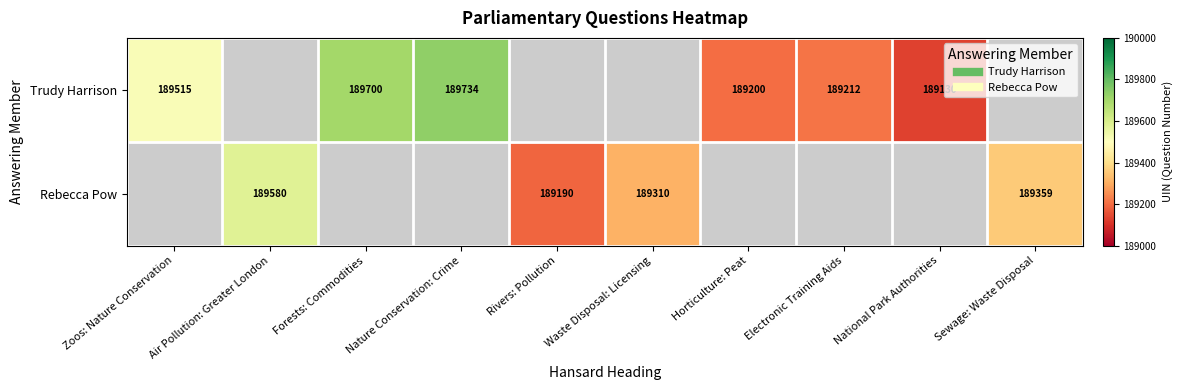

The Trudy Harrison series shows 189515.0 at Zoos: Nature Conservation. True or false?

True